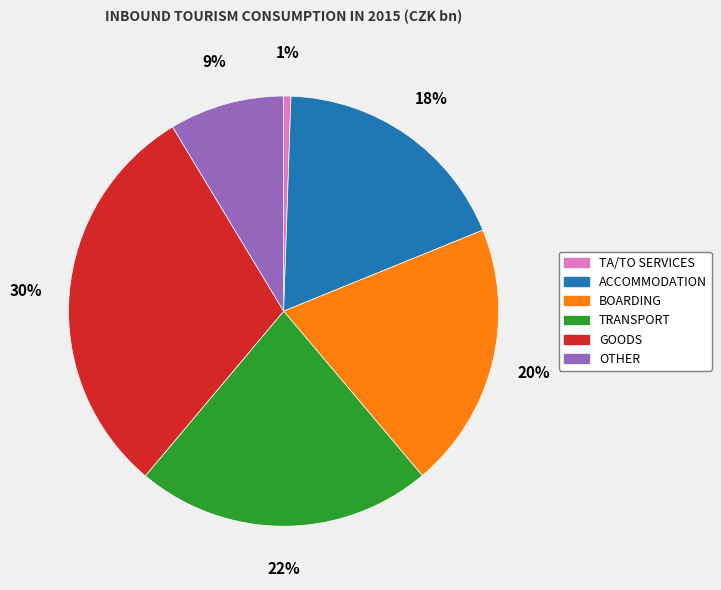

True or false: TRANSPORT accounts for 14% of the total.

False